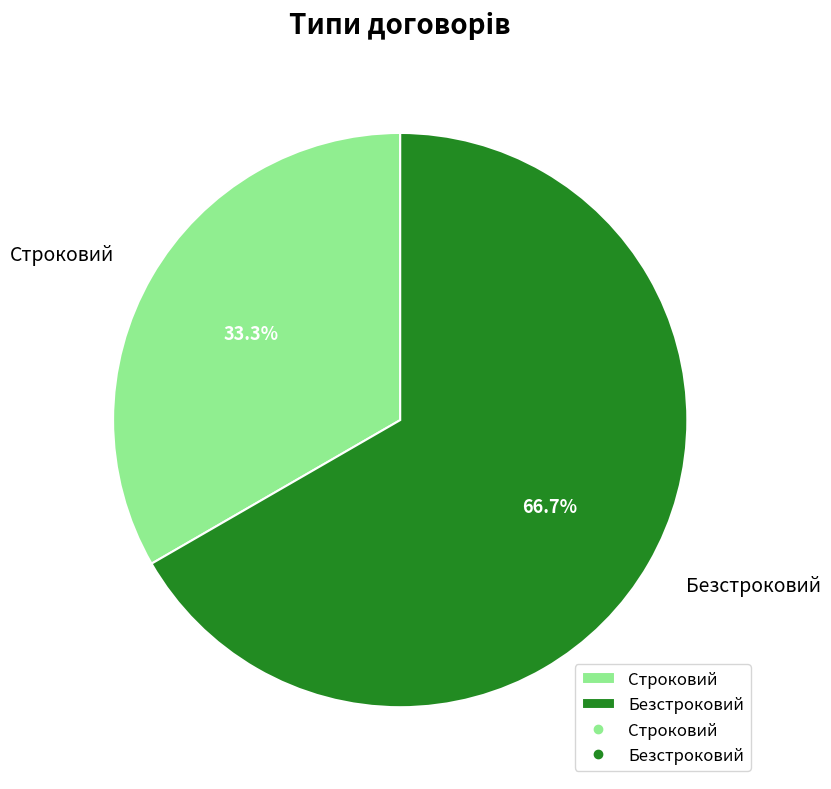

To the nearest percent, what is the difference between the largest and smallest slice percentages?

33%